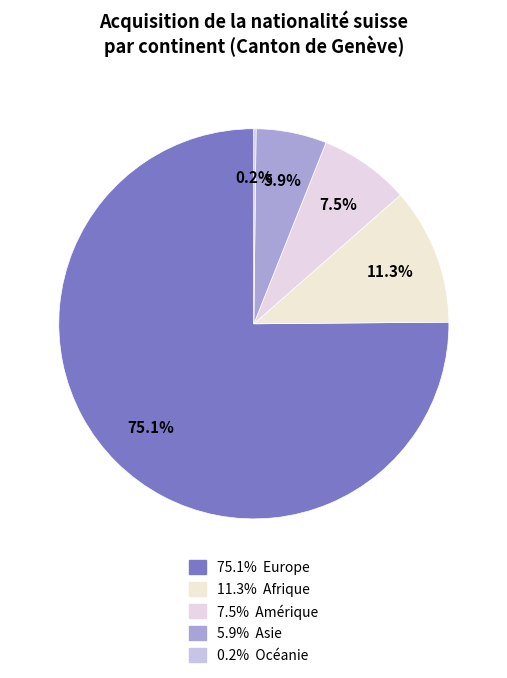

How many segments does this pie chart have?

5